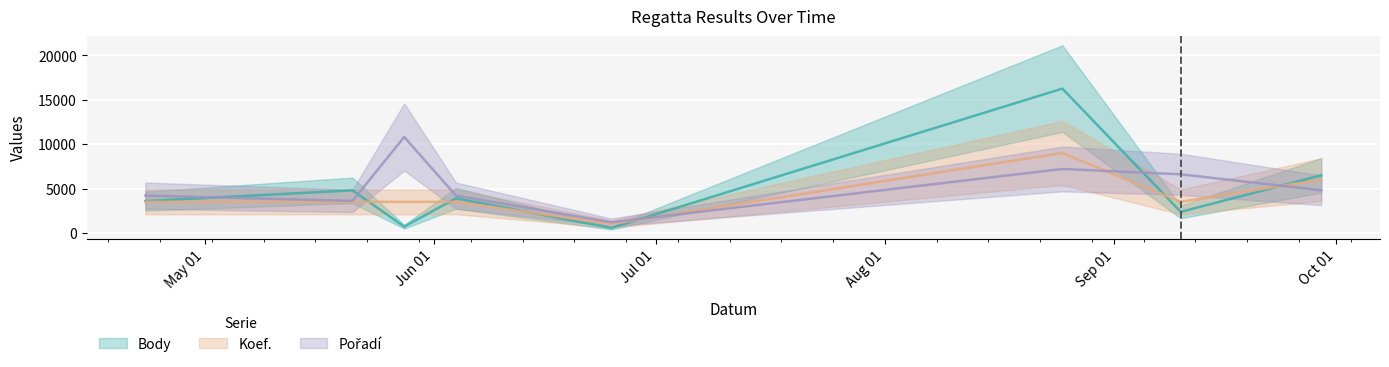

What is the lowest value of the Body series?

554